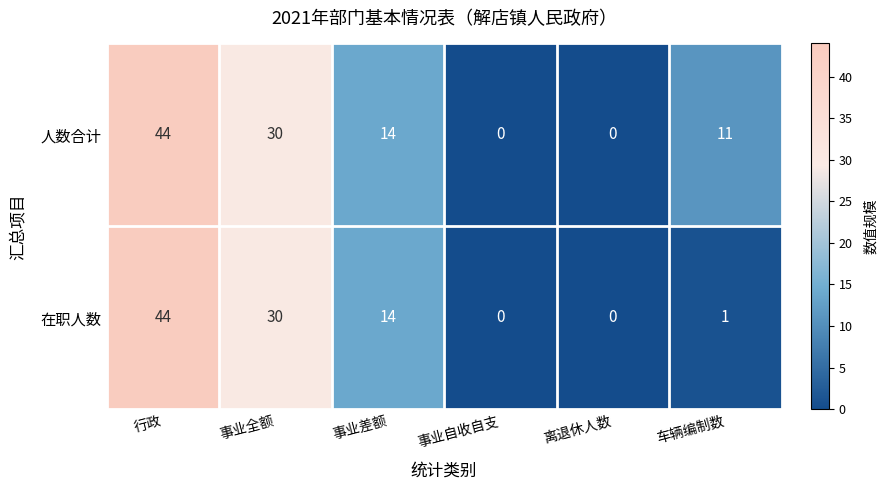

What is the spread (max minus min) of values at 车辆编制数?

10